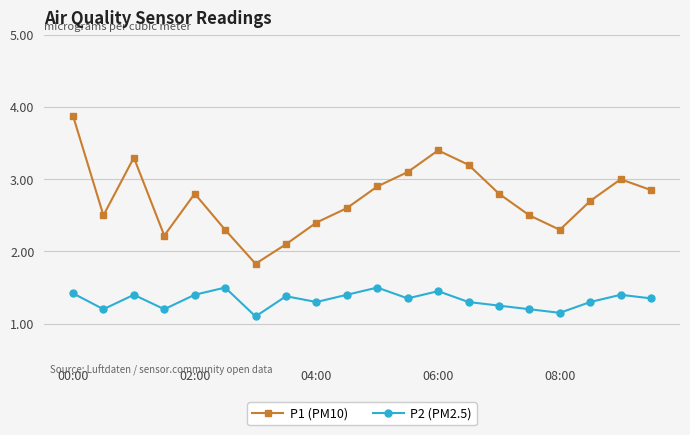

Which series has the largest total across all categories?

P1 (PM10)